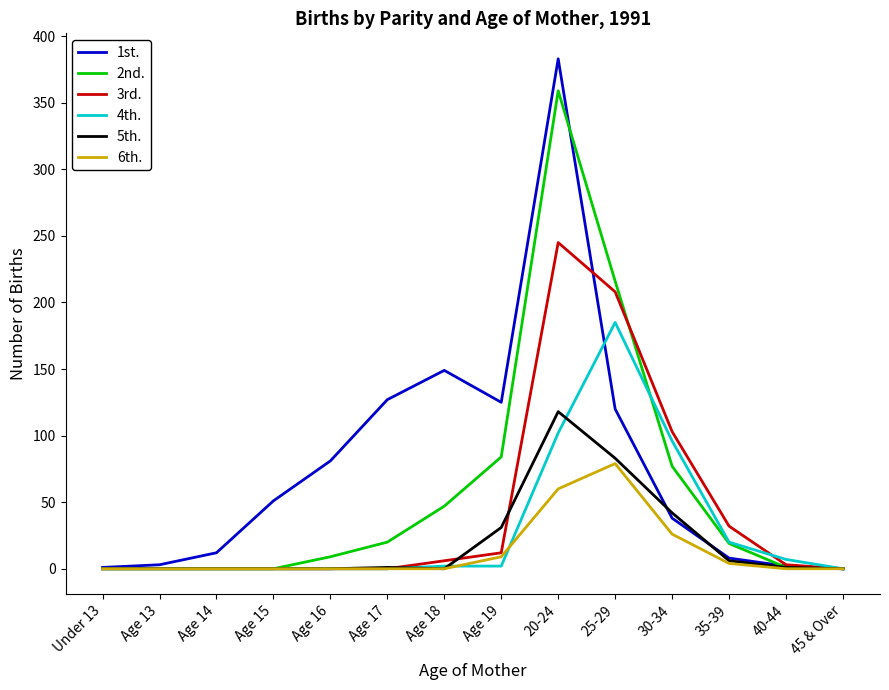

At which label does 1st. reach its peak?

20-24